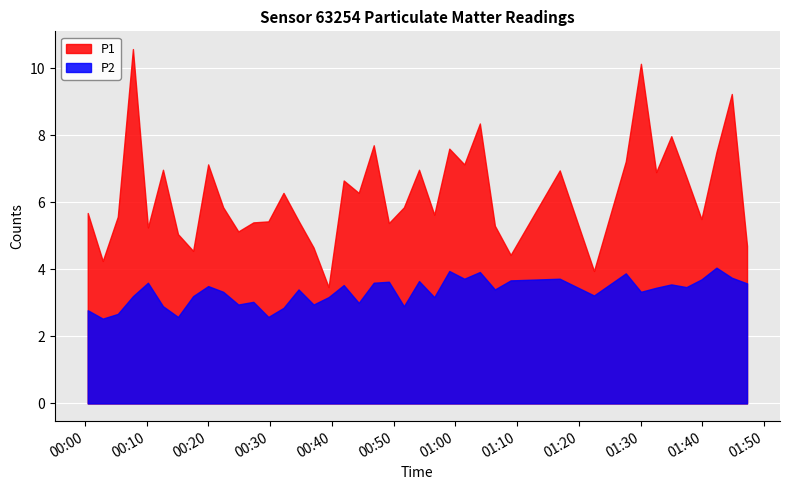

Which series has the widest spread of values?

P1